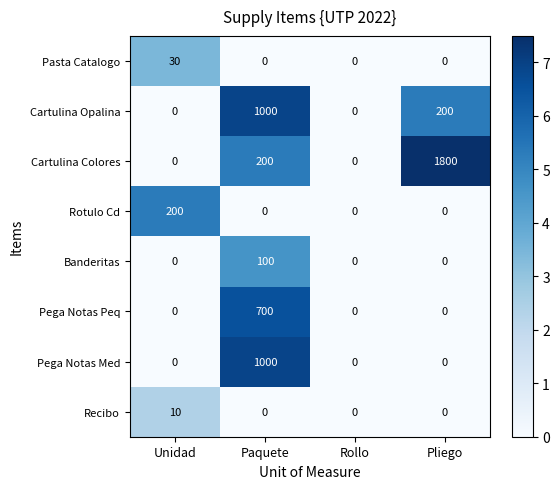

What is the average value of the Pasta Catalogo series?

8